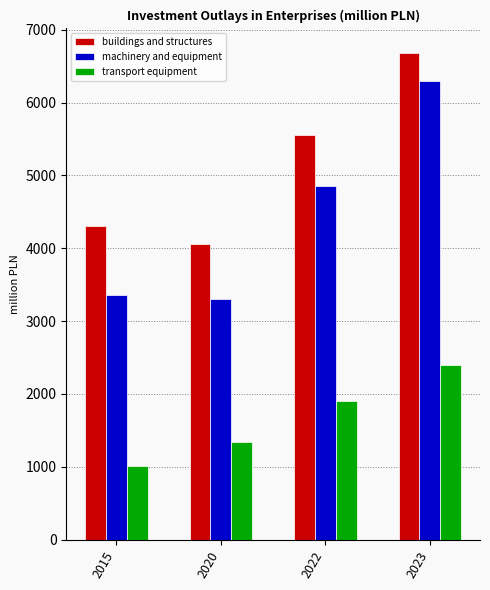

What is the total value across all series at 2022?

12302.3